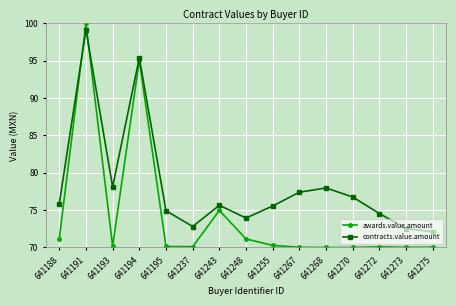

What is the total value across all series at 641243?

150.6